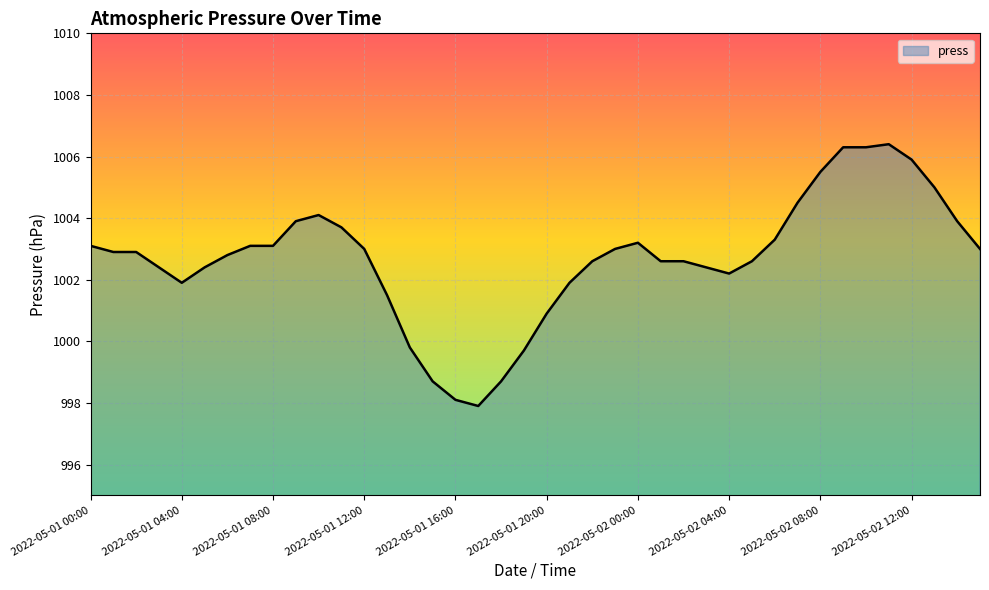

What is the greatest value displayed?

1006.4